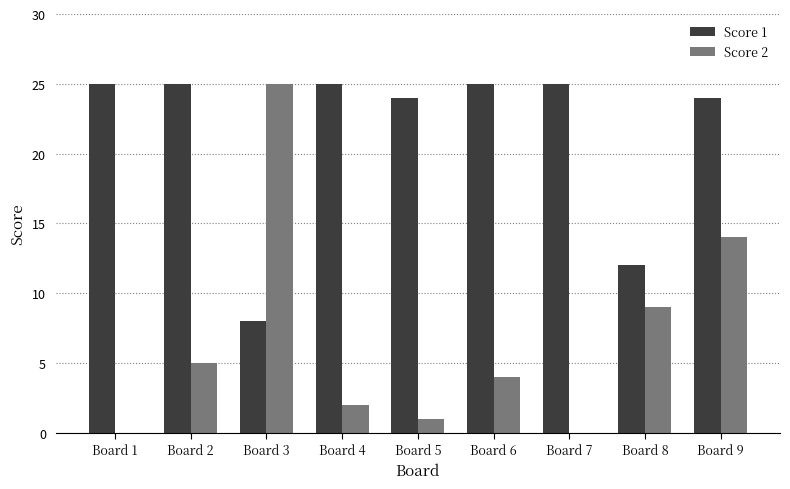

The value of Score 2 at Board 8 is 9. True or false?

True